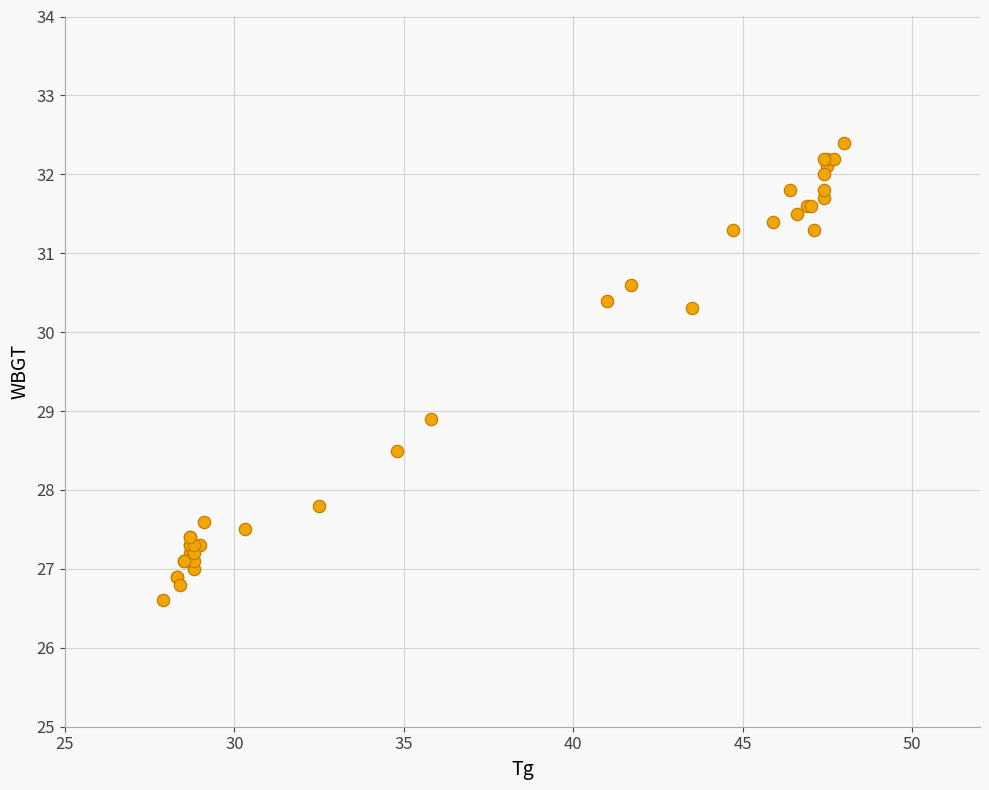

What Y value in the scatter plot is closest to 29?

28.9